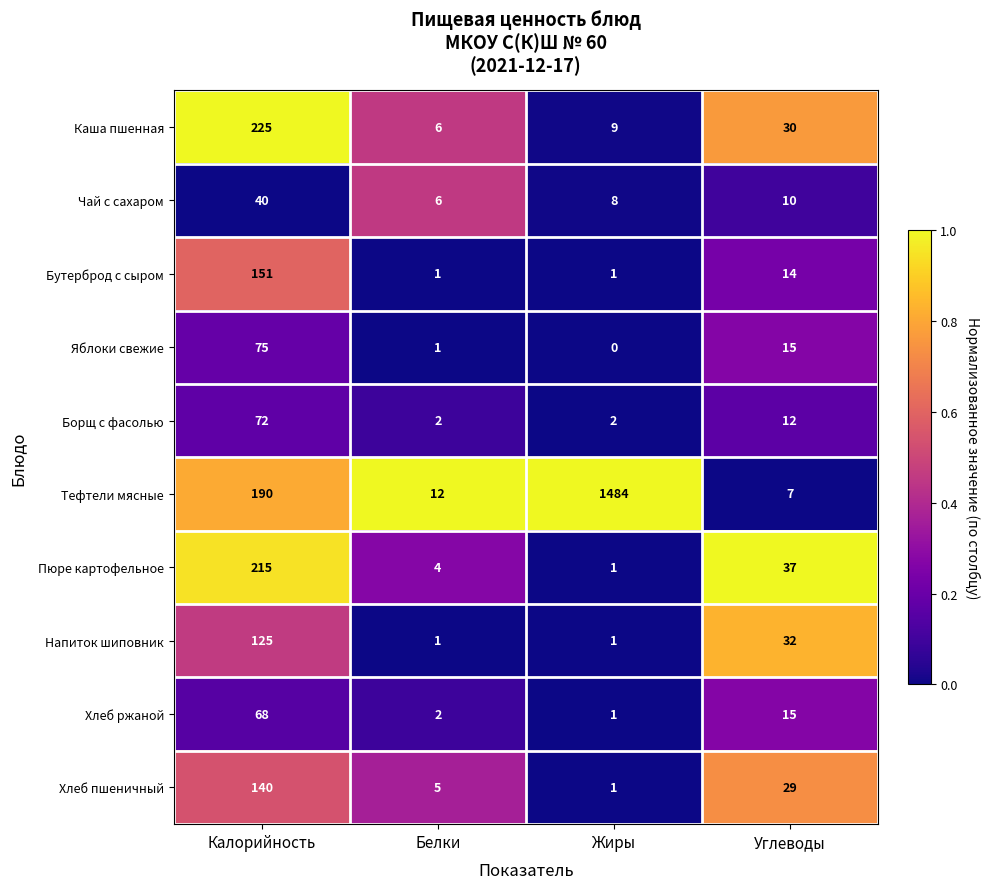

What is the spread (max minus min) of values at Калорийность?

185